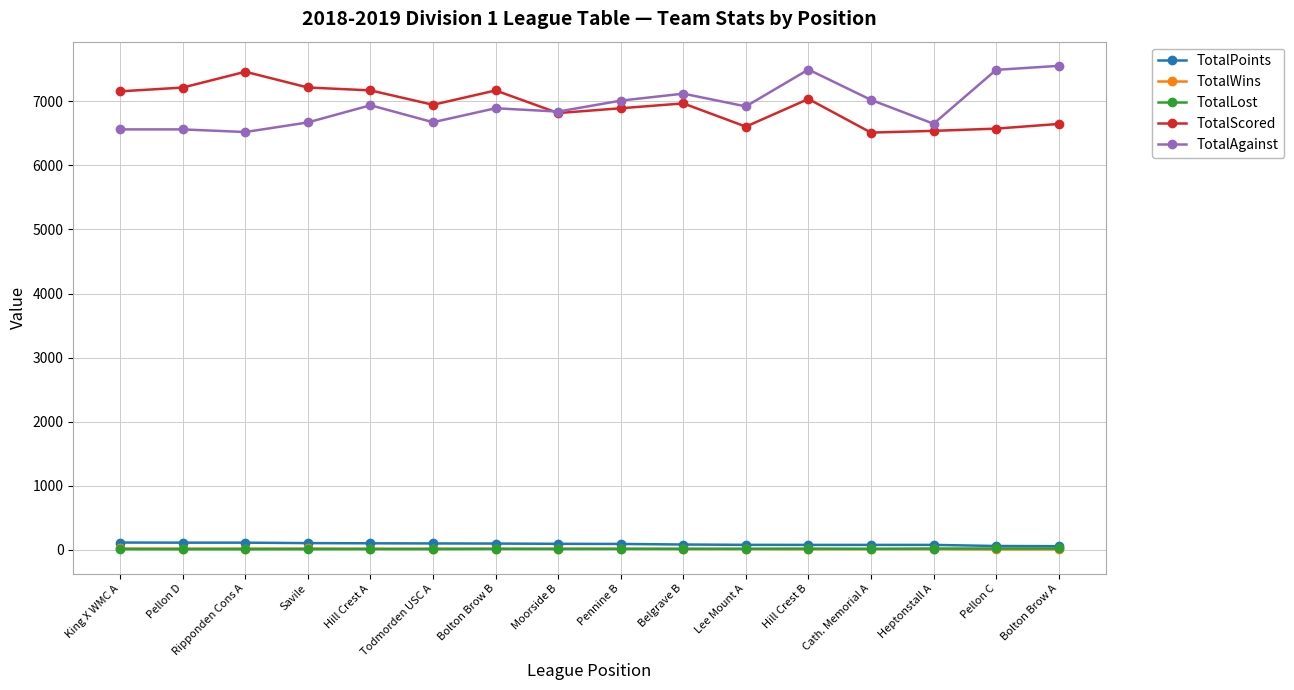

The value of TotalWins at Bolton Brow B is 16. True or false?

True